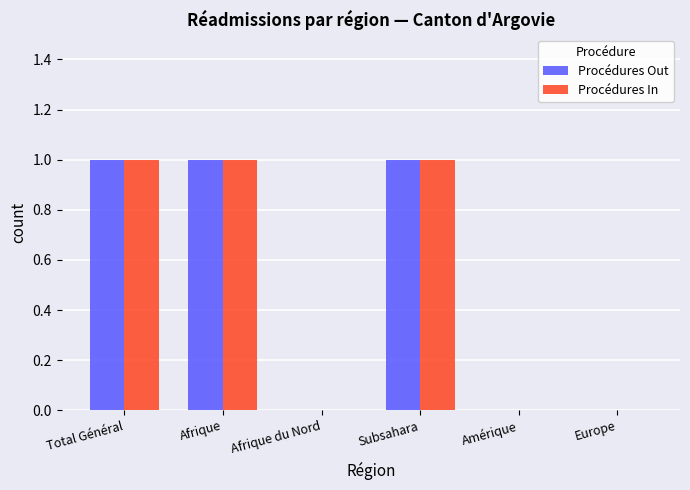

What is the sum of the Procédures Out values at Europe and Subsahara?

1